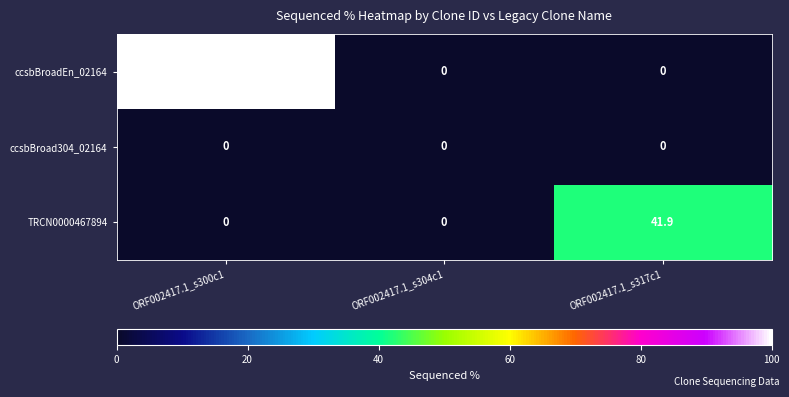

Rank the series by their maximum value, from highest to lowest.

ccsbBroadEn_02164, TRCN0000467894, ccsbBroad304_02164